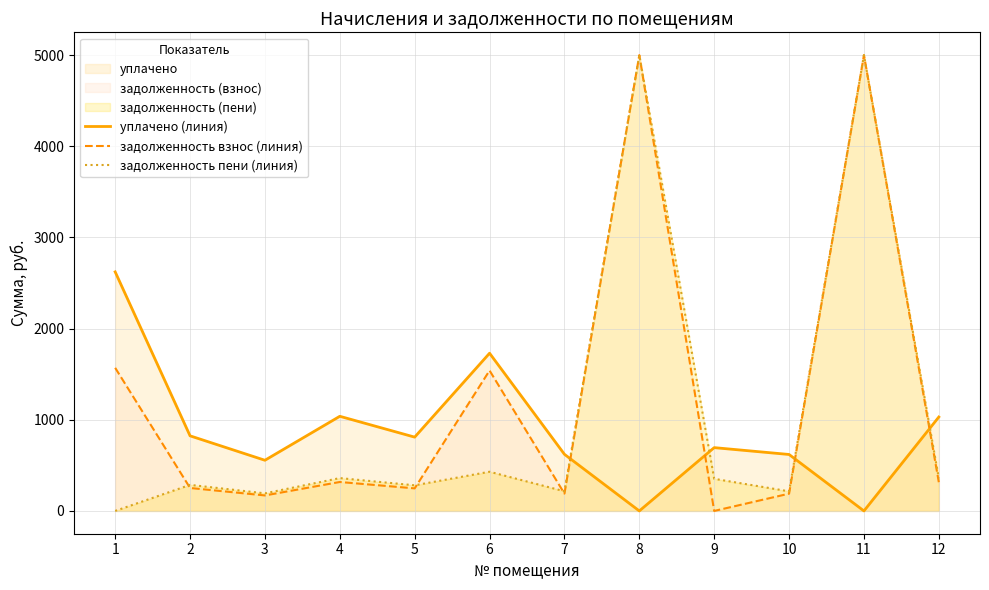

True or false: задолженность пени (линия) and задолженность взнос (линия) intersect in this chart.

True